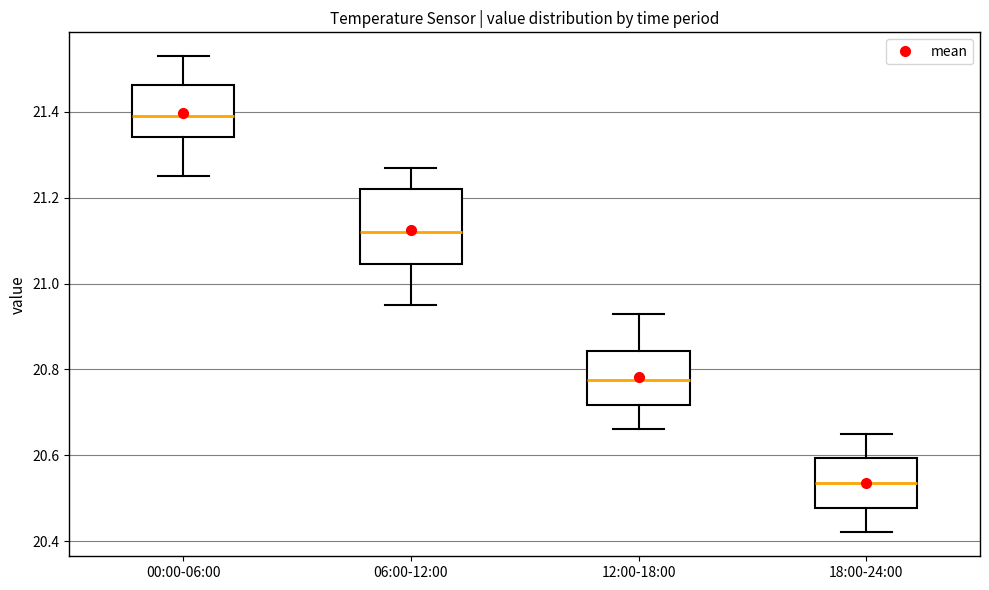

Comparing the boxes themselves (not the whiskers), which one is the tallest?

06:00-12:00